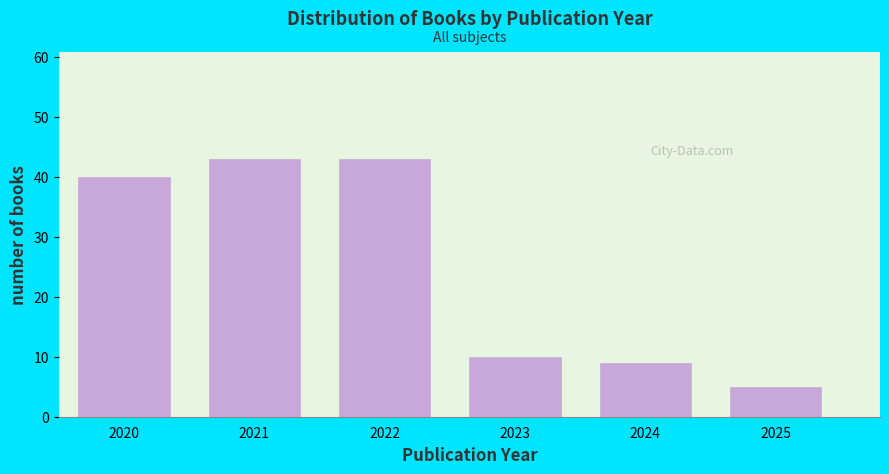

Reading right to left, transcribe all the data shown in this chart.

5	9	10	43	43	40